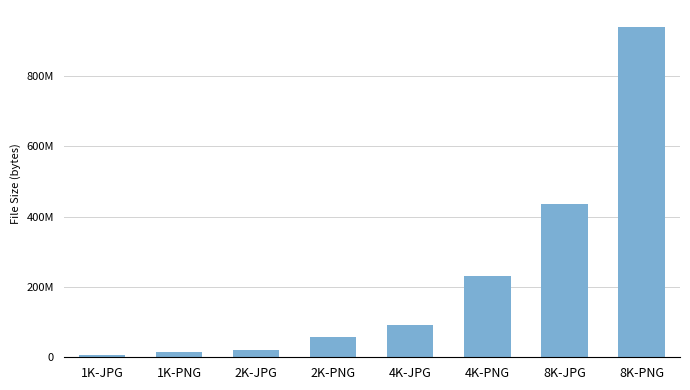

Are the bars horizontal?

No